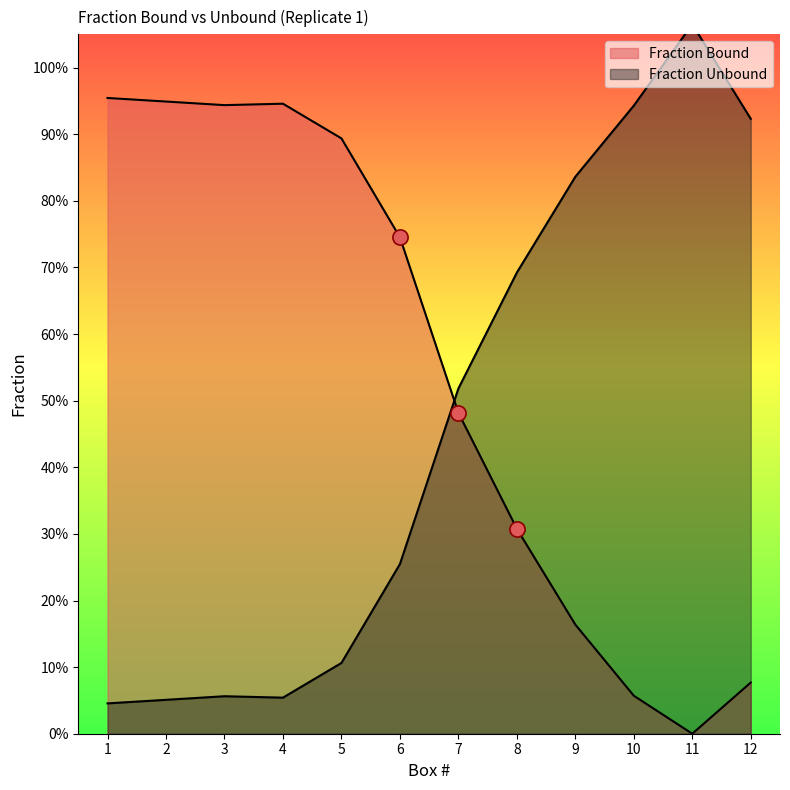

At how many categories does at least one series exceed 0?

12